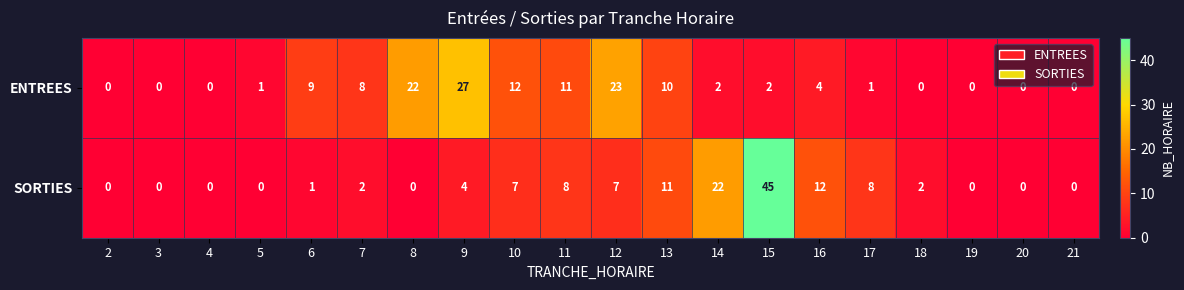

Where is SORTIES nearest to the value 22?

14